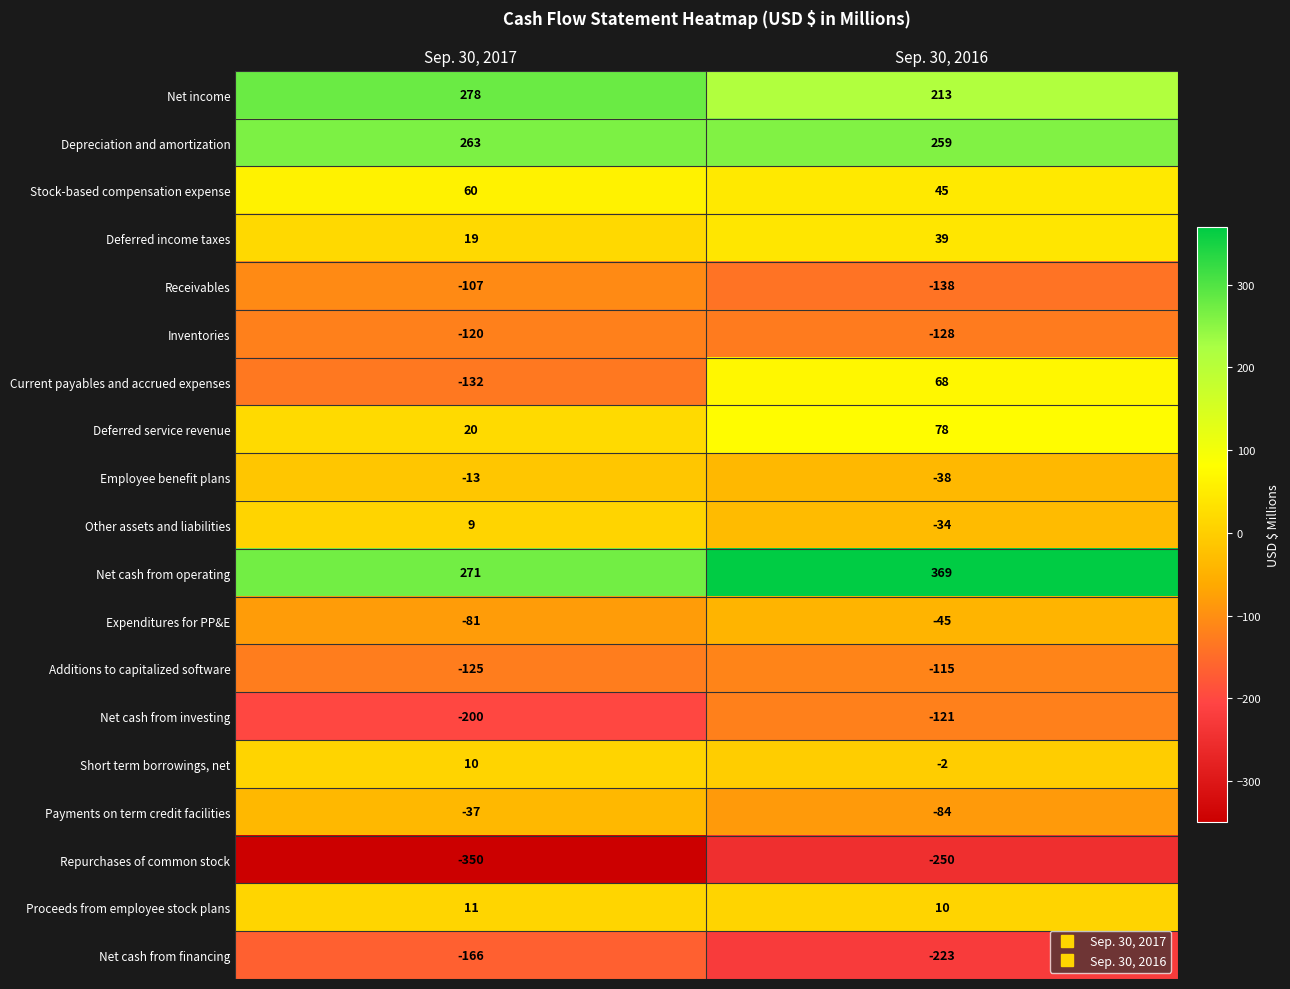

At which category is the sum across all series the highest?

Sep. 30, 2016